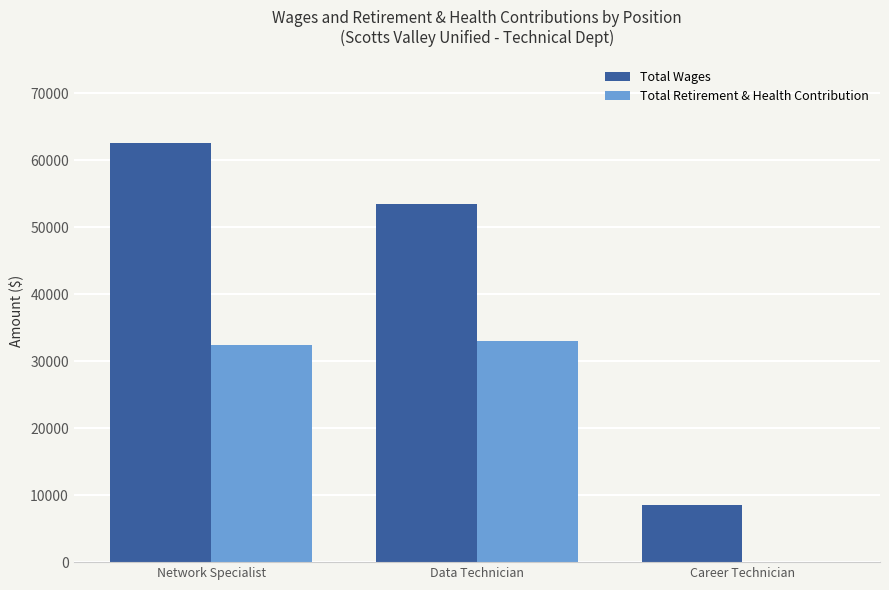

What are all the series names shown in the legend?

Total Wages, Total Retirement & Health Contribution